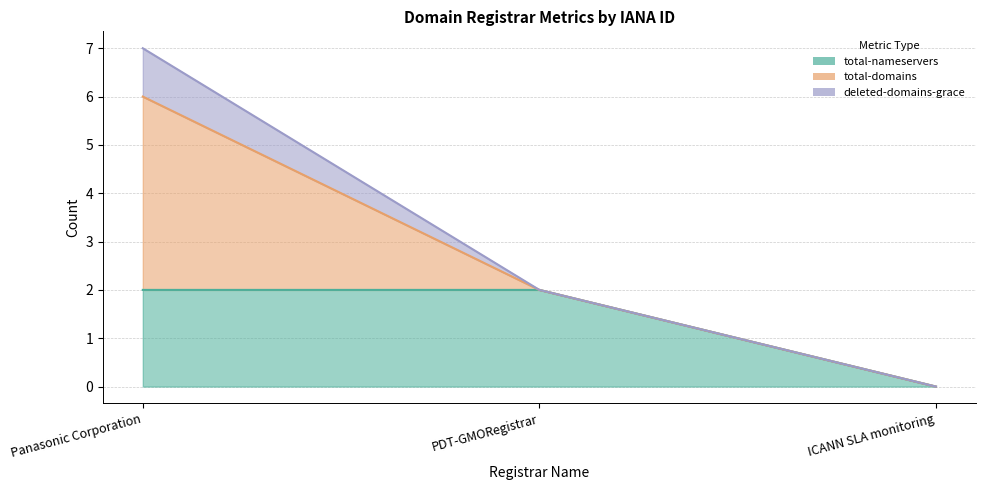

Which series has the widest spread of values?

total-domains